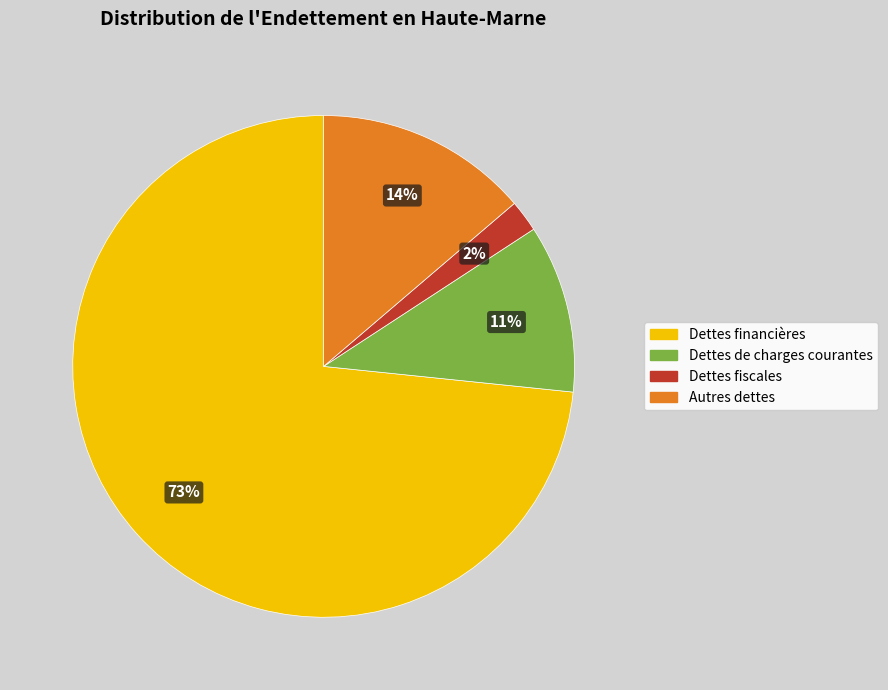

Which has a higher value, Dettes fiscales or Dettes de charges courantes?

Dettes de charges courantes